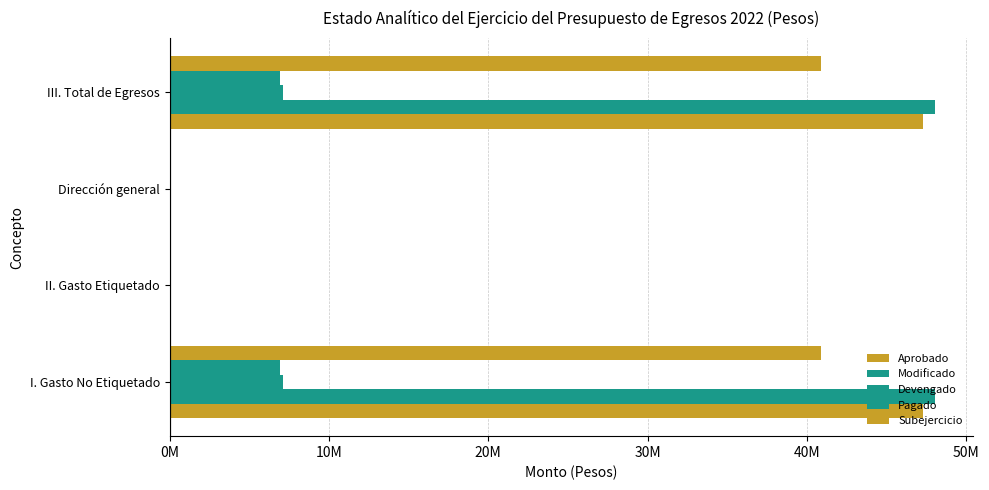

Reading left to right, what are all the values shown in this chart?

Aprobado: 47283526.8	0.0	0.0	47283526.8
Modificado: 48001569.8	0.0	0.0	48001569.8
Devengado: 7141468.0	0.0	0.0	7141468.0
Pagado: 6938706.7	0.0	0.0	6938706.7
Subejercicio: 40860101.9	0.0	0.0	40860101.9